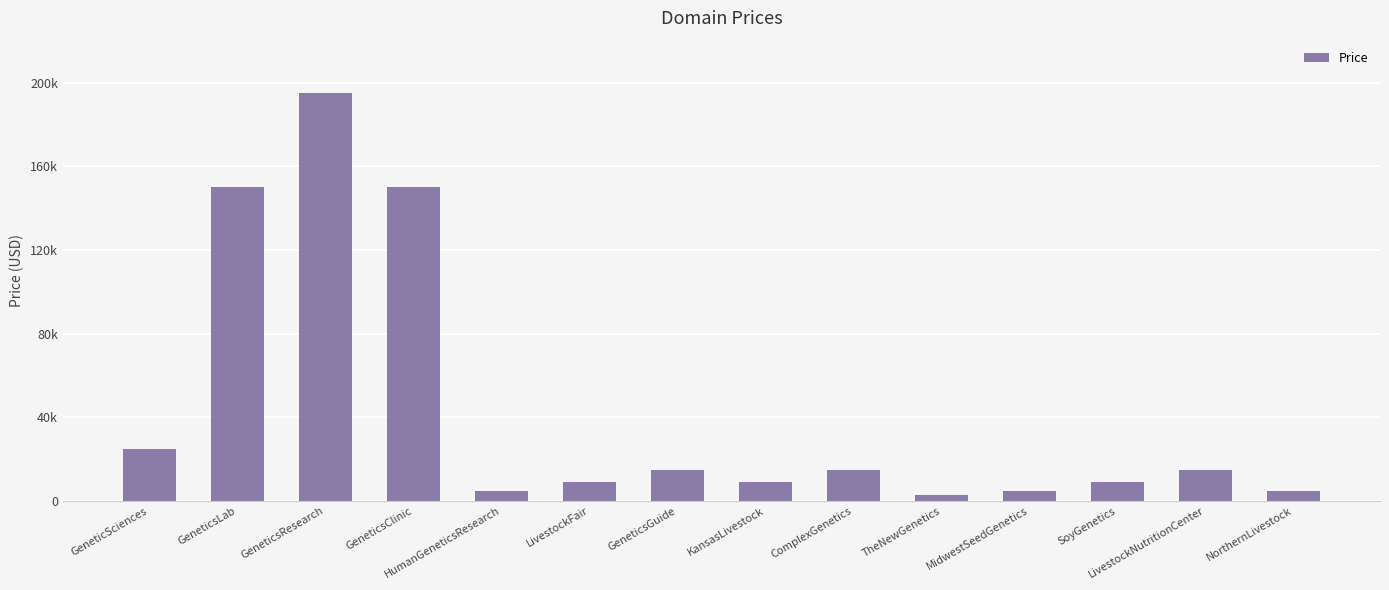

Does the chart contain any negative values?

No